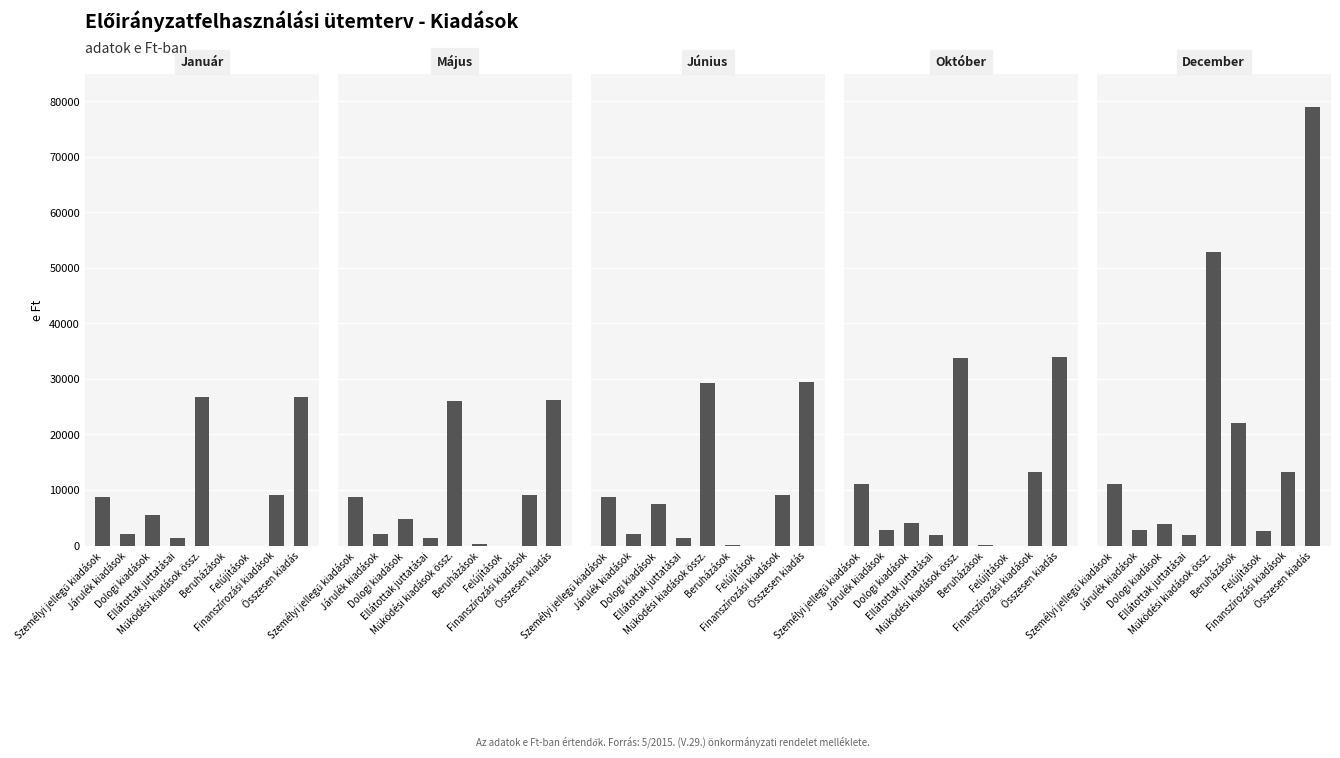

How many distinct data groups are displayed?

5